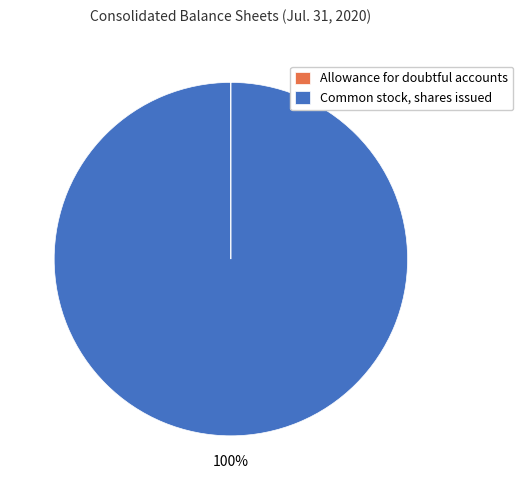

What percentage is the Common stock, shares issued slice, to the nearest percent?

100%